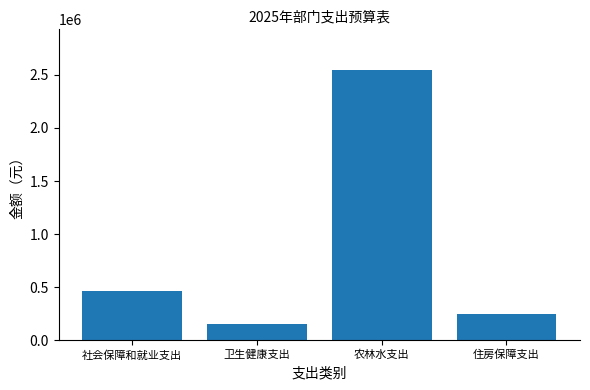

What is the sum of all values?

3407487.3